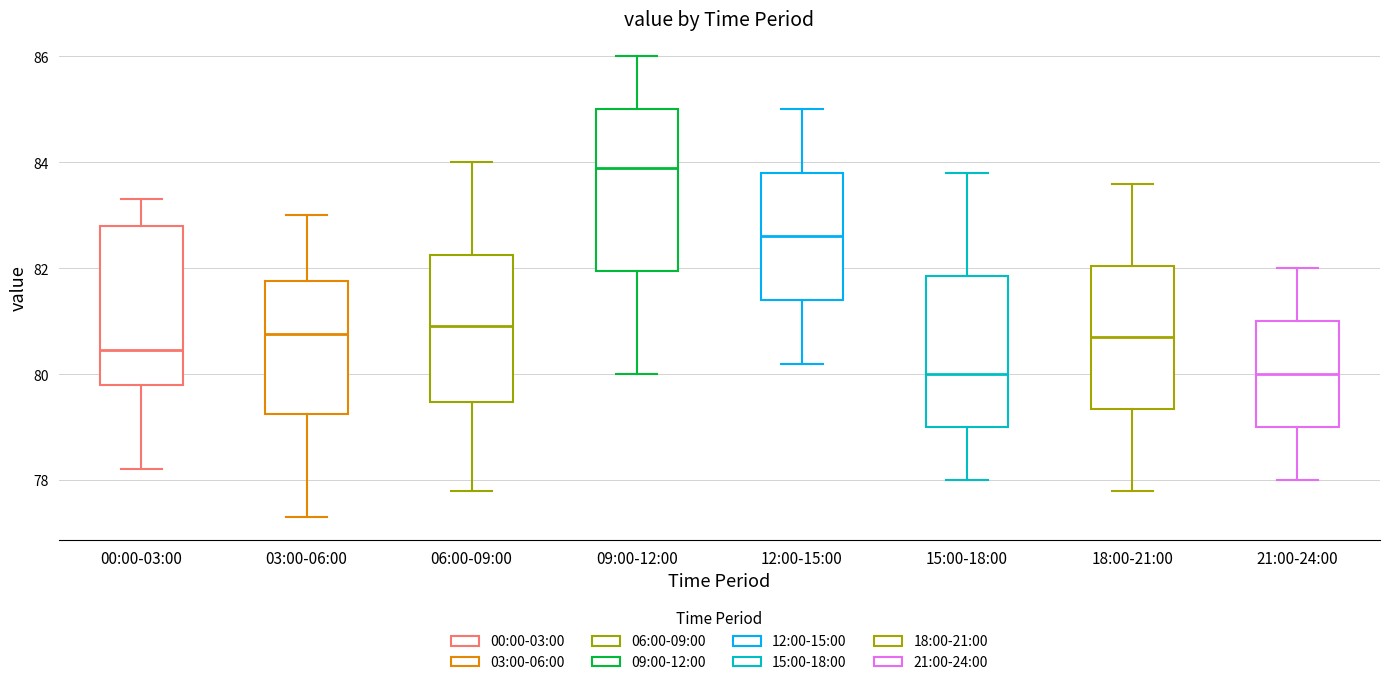

Where is the upper edge of the box for 06:00-09:00 on the y-axis? The values are not printed on the chart, so give them approximately, as read against the axis.

82.2